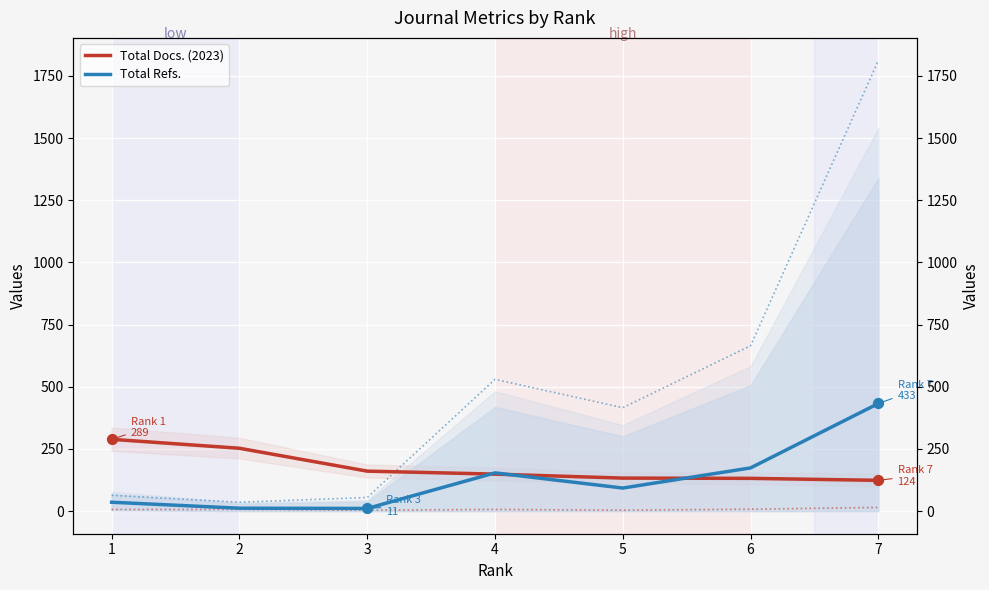

At how many categories does at least one series exceed 38?

7